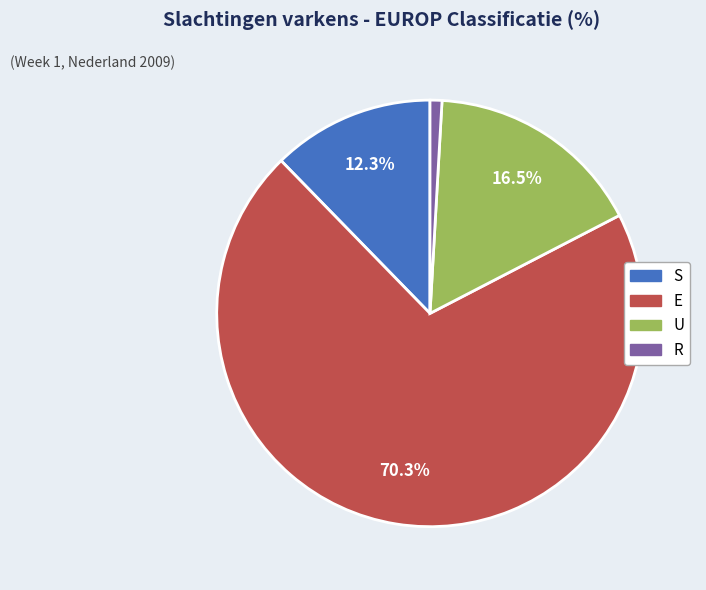

Does any single category account for the majority?

Yes